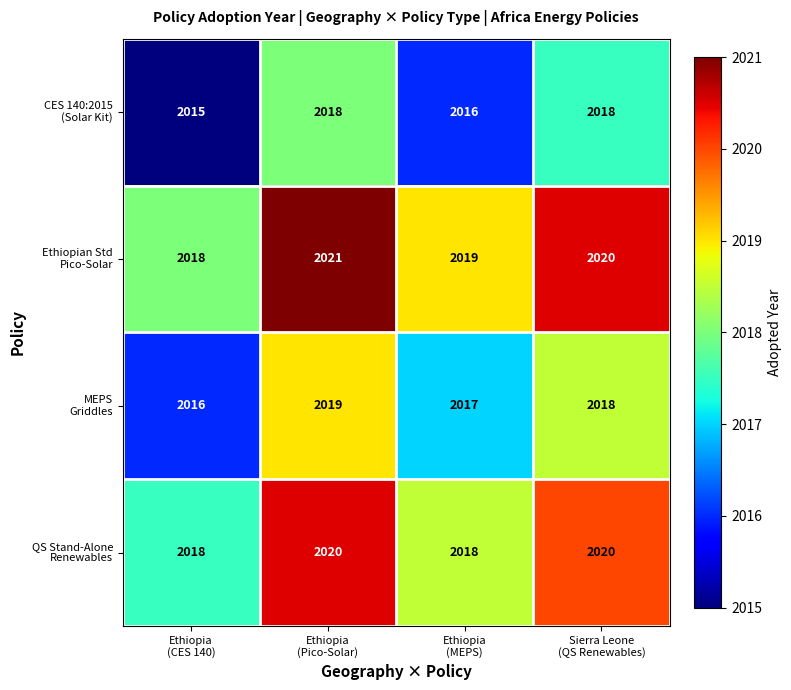

What is the maximum value shown in the chart?

2021